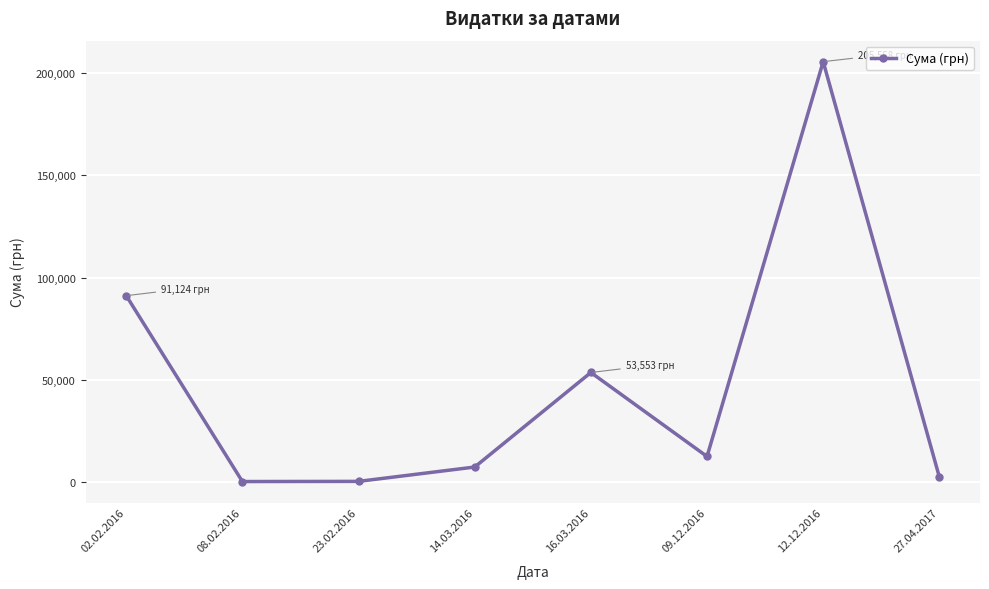

How many lines are shown in the chart?

1